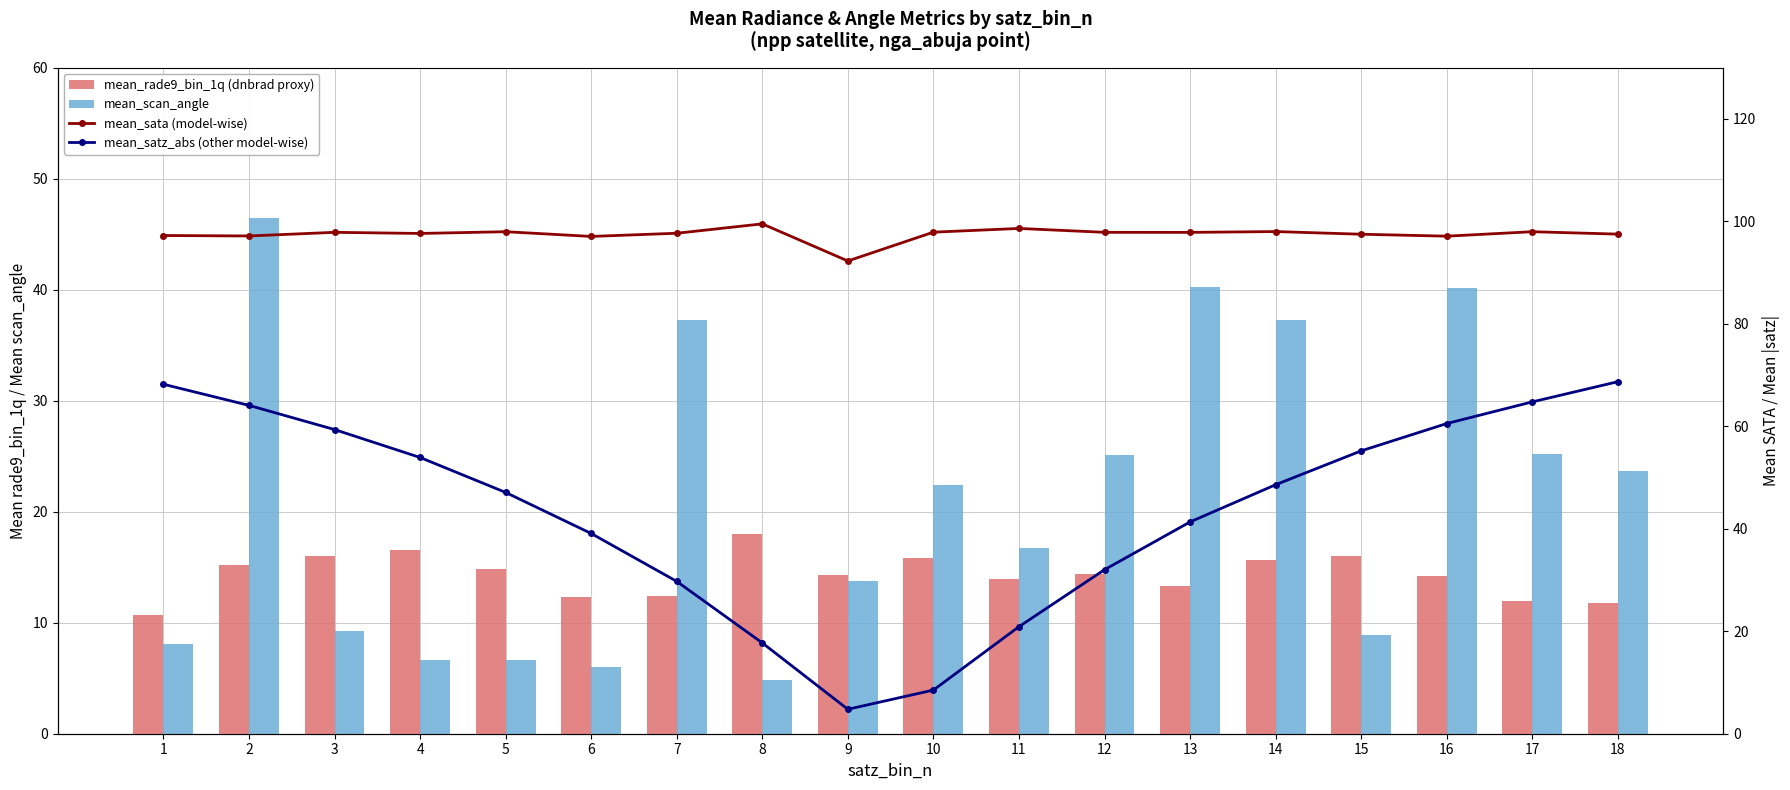

At which label does mean_sata (model-wise) first exceed 97?

1